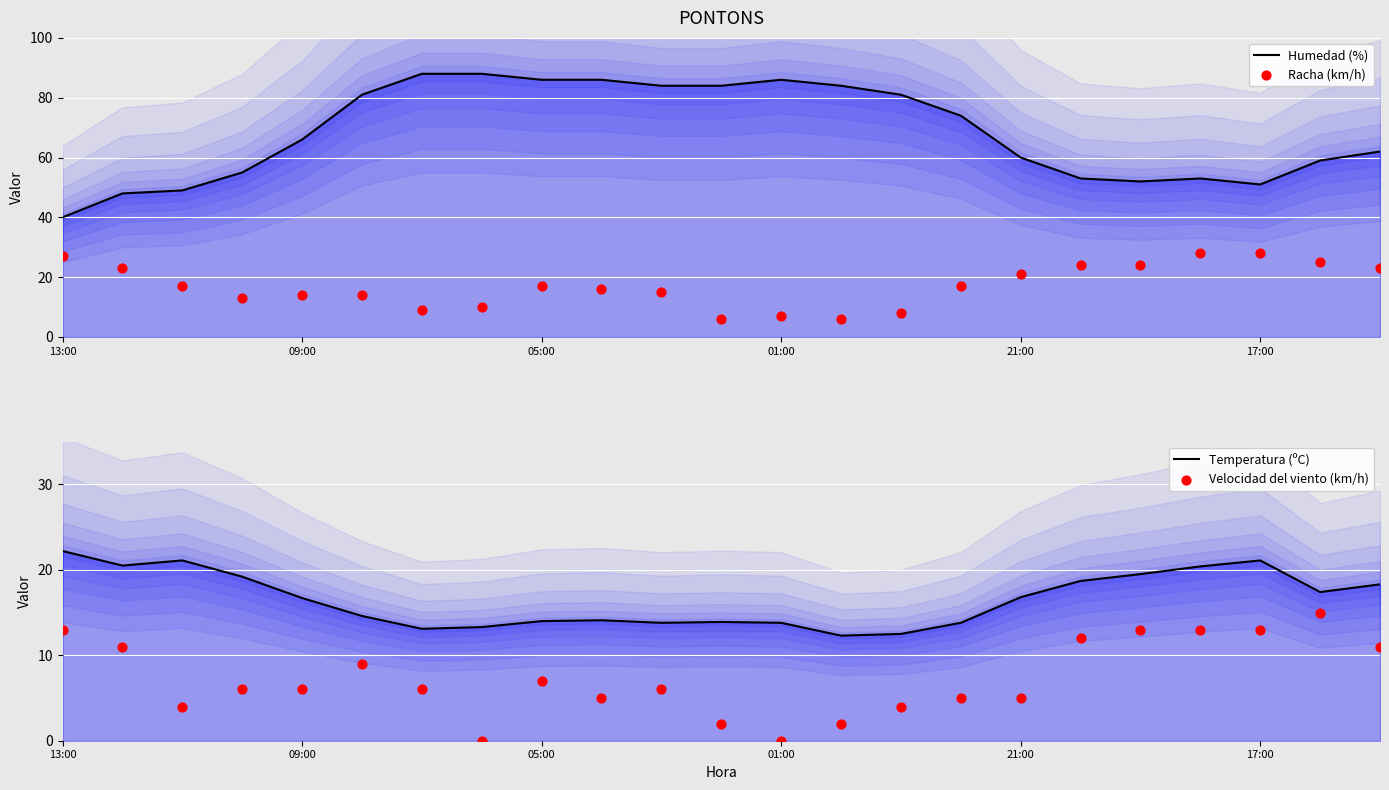

At how many categories does at least one series exceed 33?

23